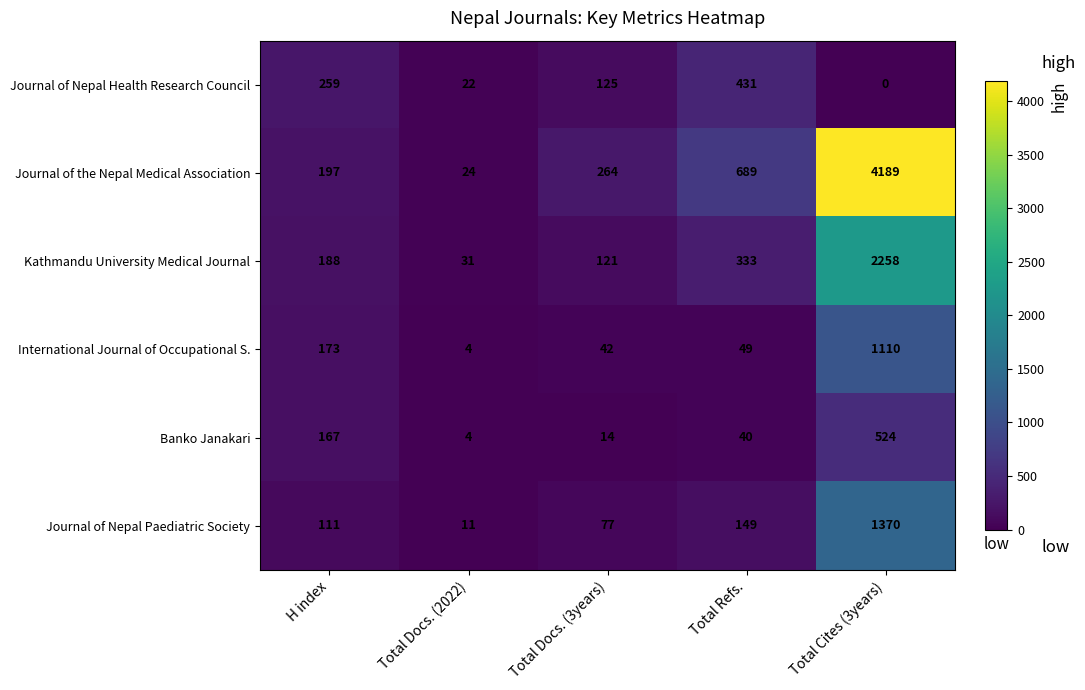

What is the approximate value of Journal of Nepal Health Research Council at H index, to the nearest 50?

250